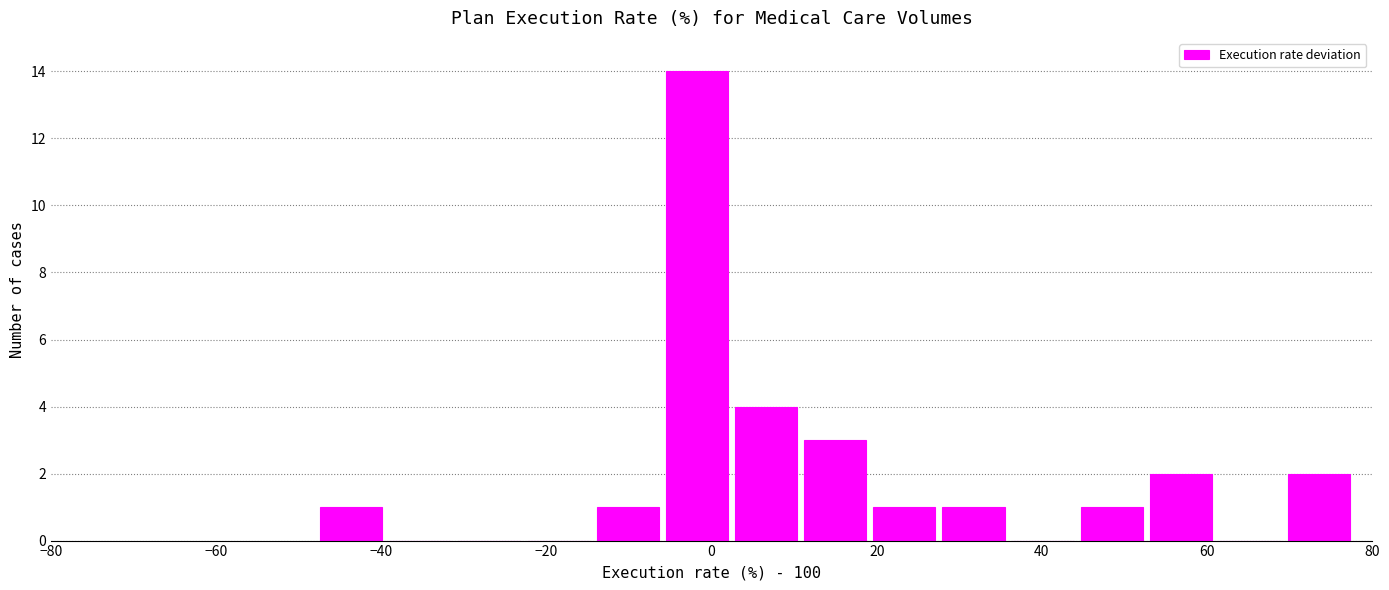

How tall is the bar that spans -14 to -6 on the x-axis? Neither the bar edges nor the heights are printed on the chart, so give them approximately, as read against the axes.

1